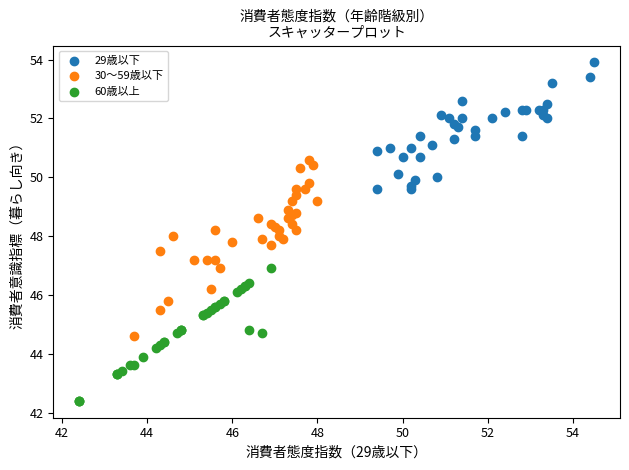

Which series reaches the maximum Y coordinate?

29歳以下